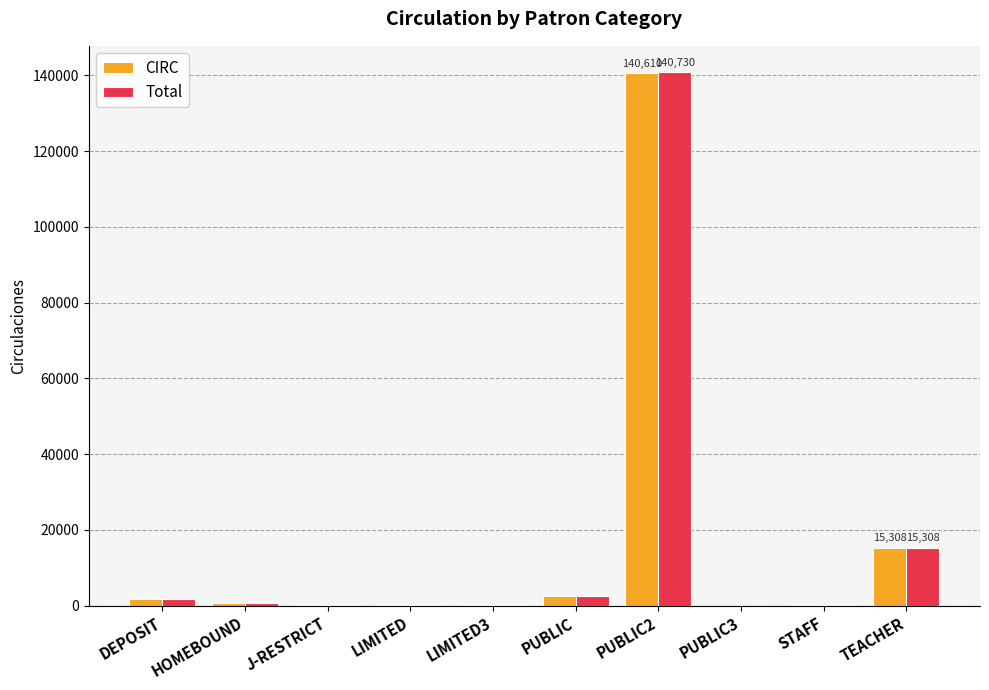

Are the bars horizontal?

No